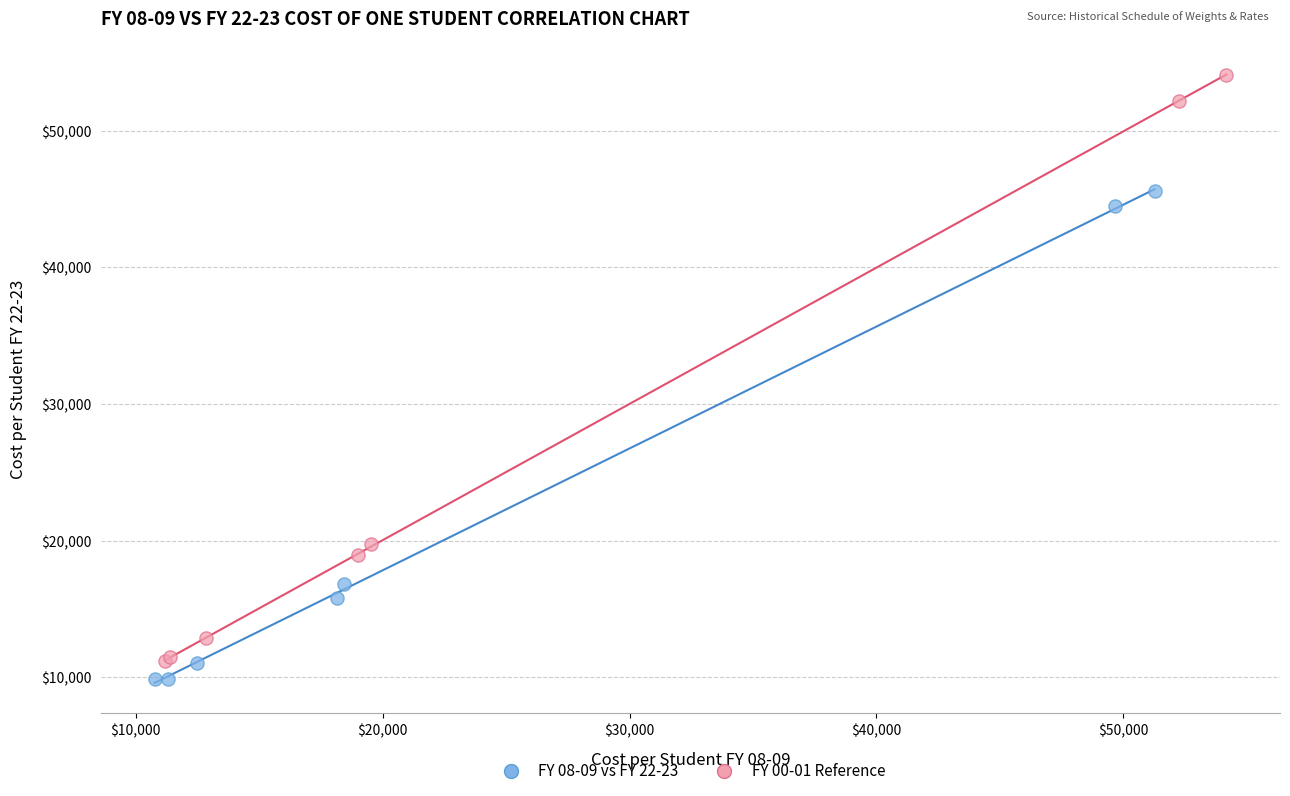

Which series contains the highest Y value?

FY 00-01 Reference